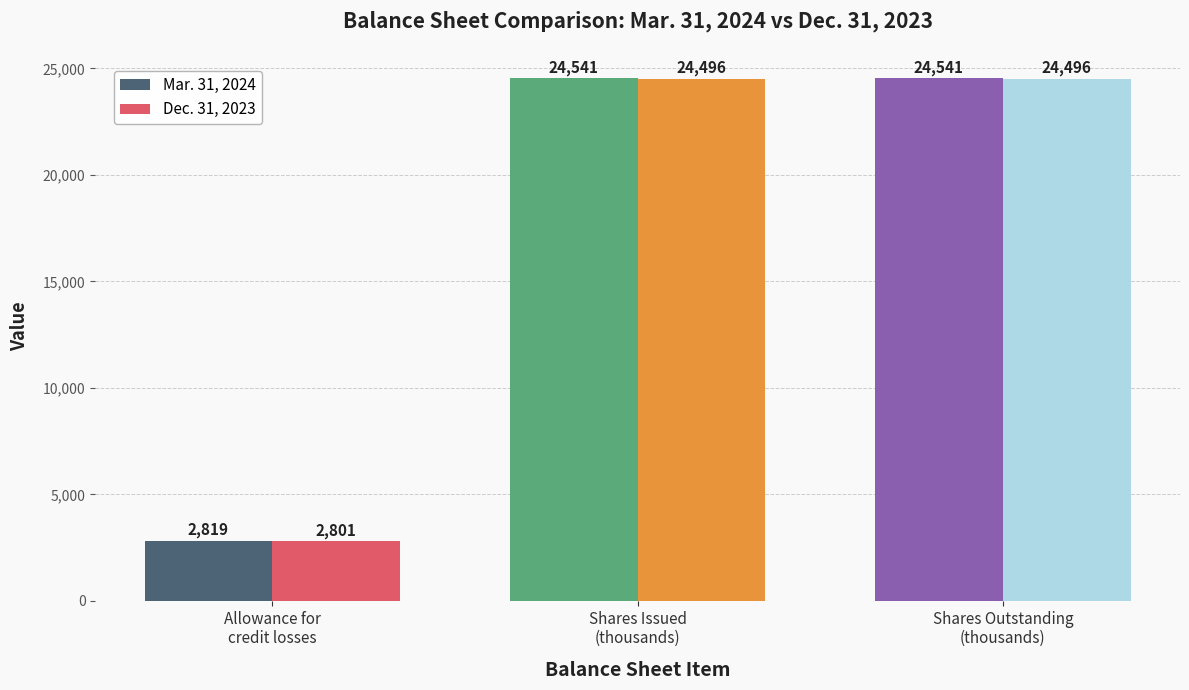

What is the highest value of the Dec. 31, 2023 series?

24496